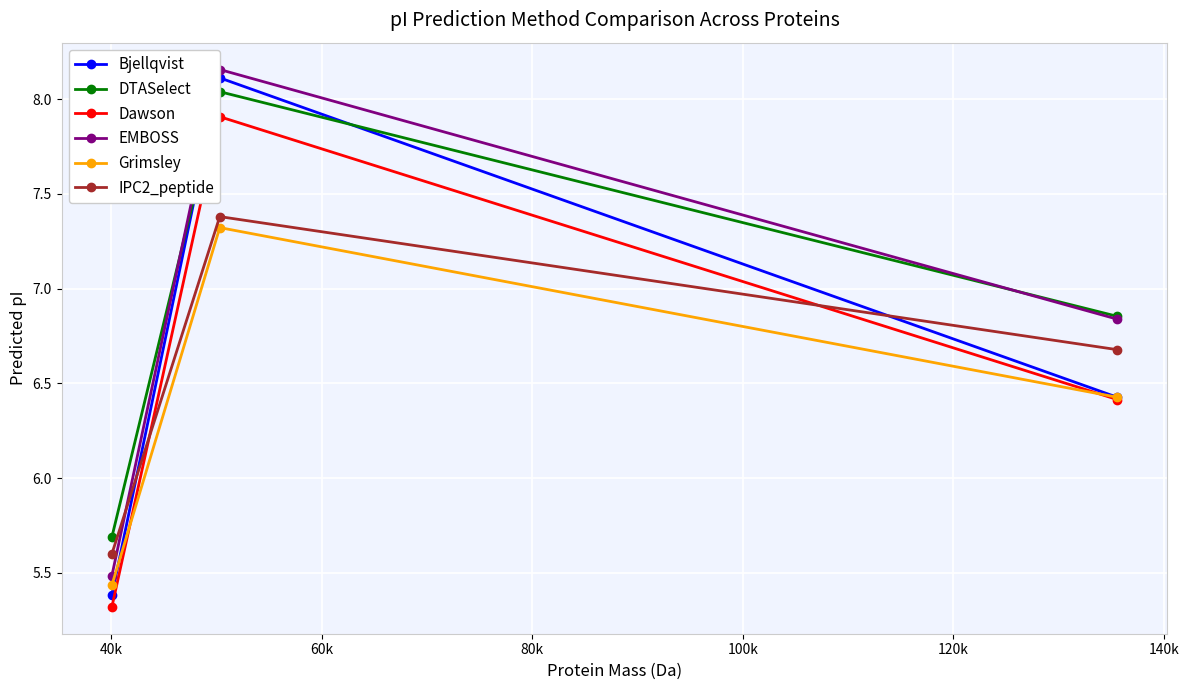

Does the chart display data point markers on the line(s)?

Yes